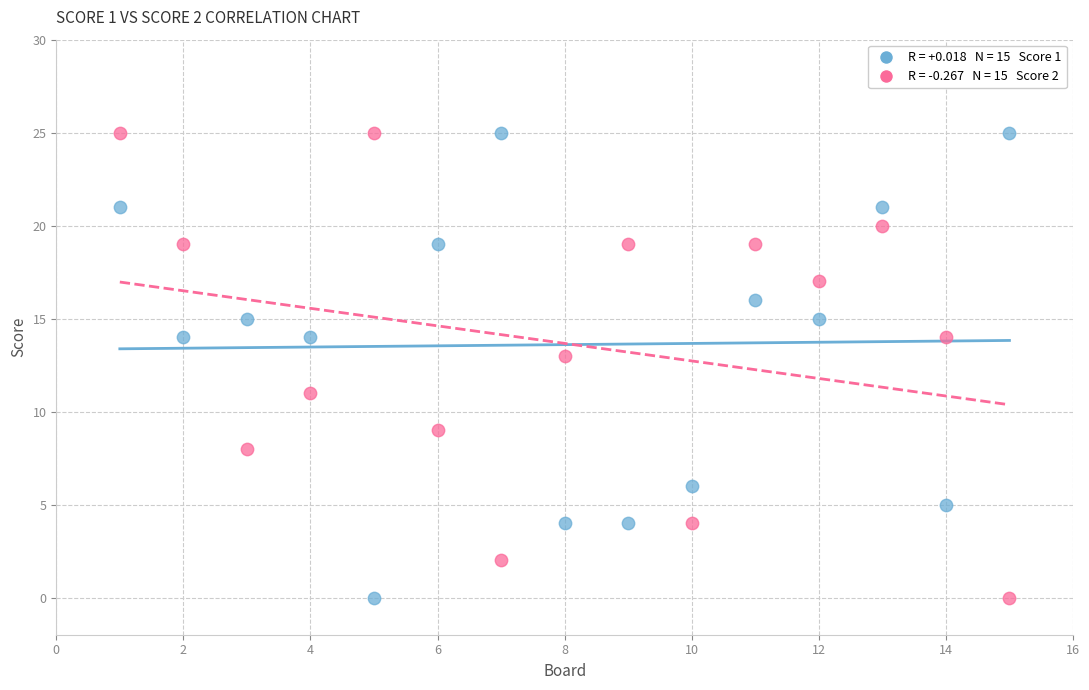

Across all data points, what is the range of Y values (max minus min)?

25